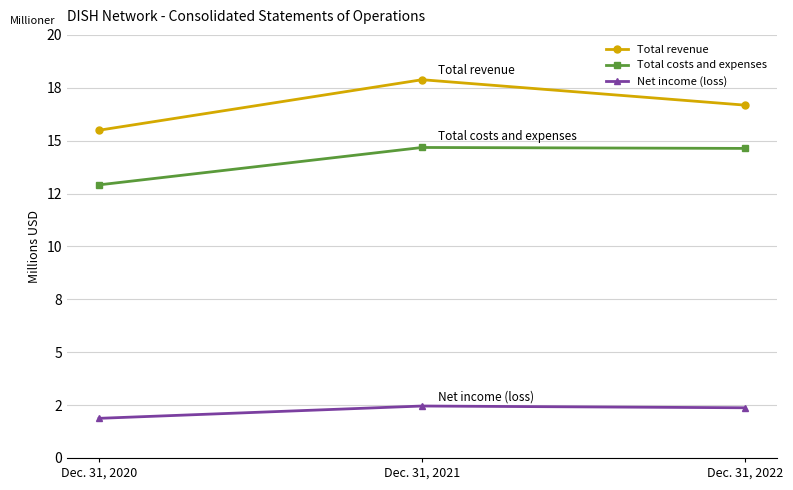

Rank the series by their maximum value, from highest to lowest.

Total revenue, Total costs and expenses, Net income (loss)